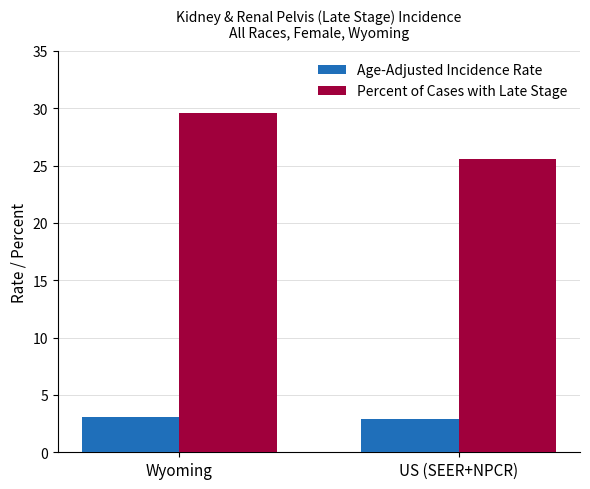

List the series in order of their peak value, highest first.

Percent of Cases with Late Stage, Age-Adjusted Incidence Rate